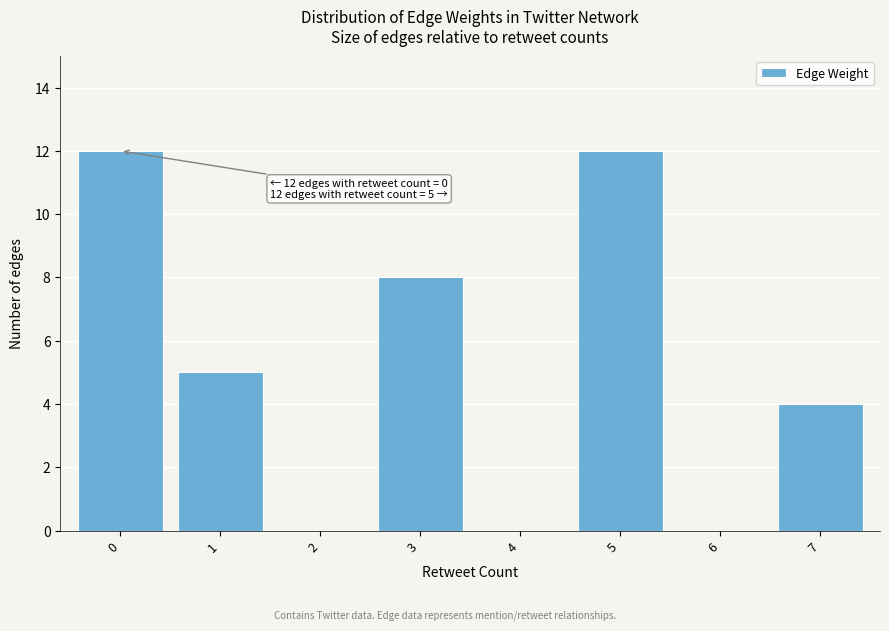

Reading left to right, transcribe all the data shown in this chart.

0=12	1=5	2=0	3=8	4=0	5=12	6=0	7=4